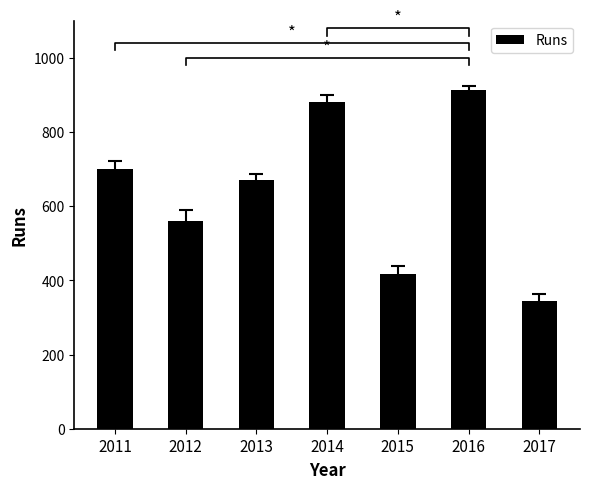

What is the sum of the values at 2012 and 2011?

1260